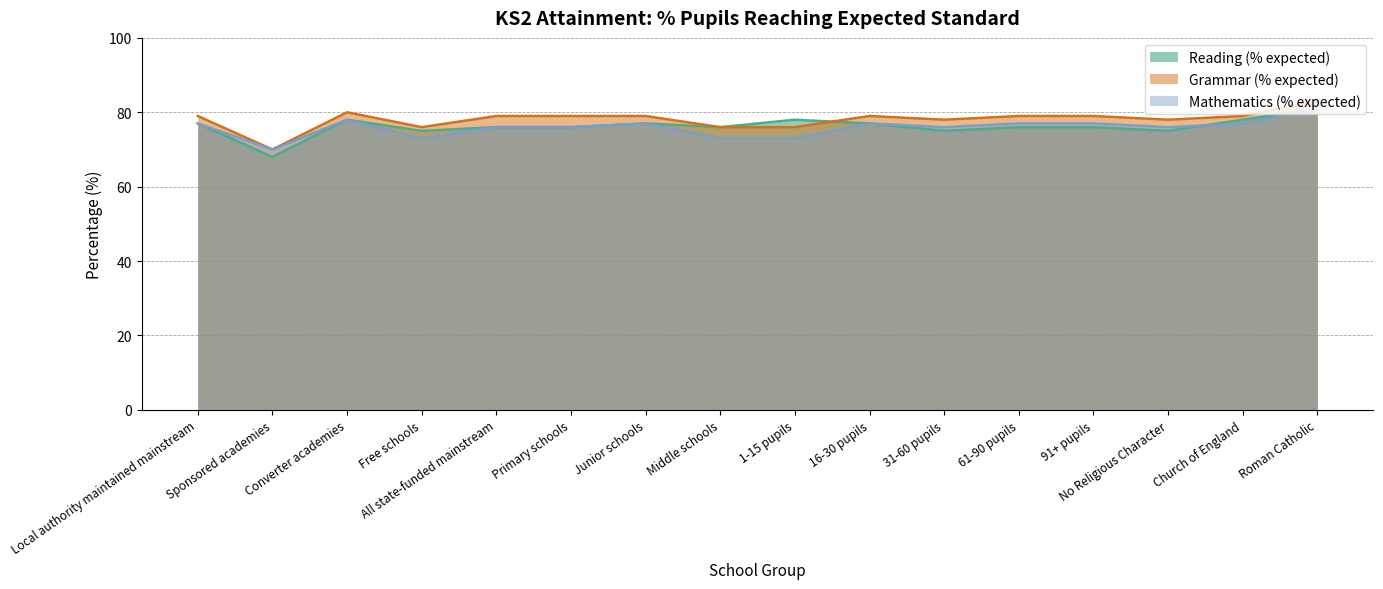

How many interior local peaks does the Grammar (% expected) series have?

2